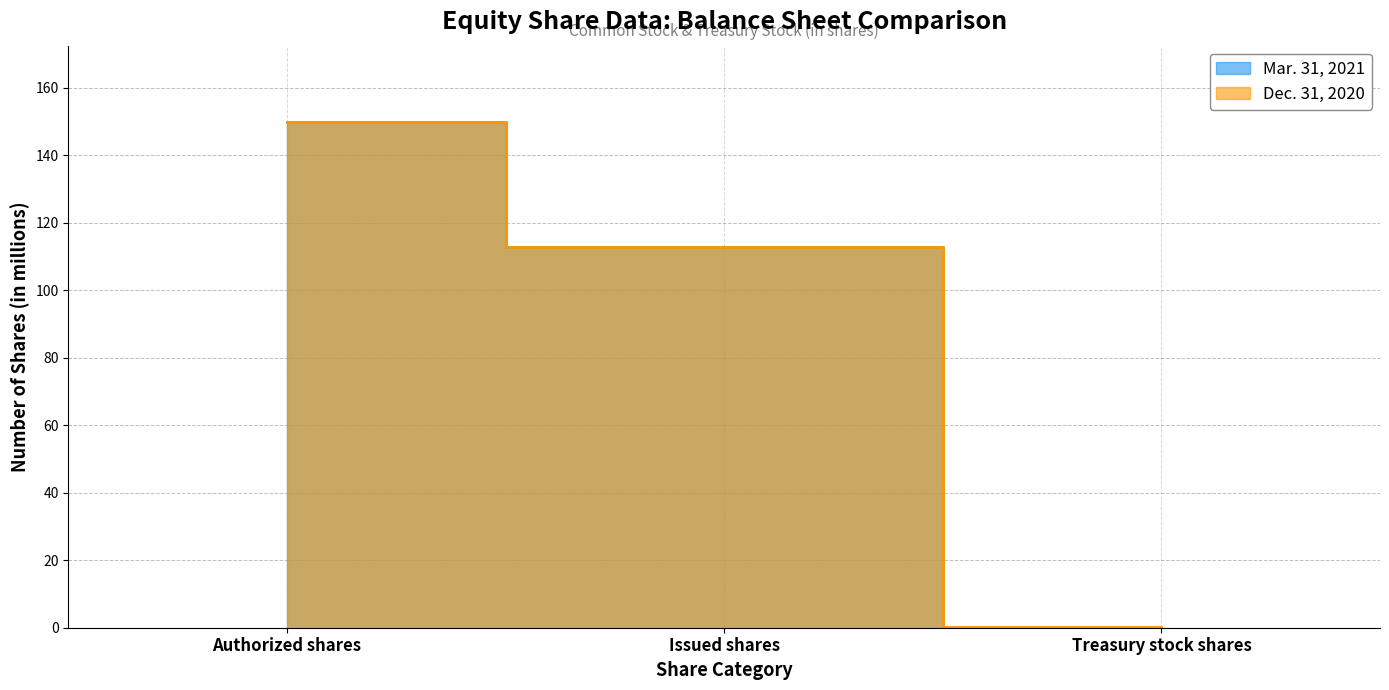

Rank the categories by Dec. 31, 2020 value from lowest to highest.

Treasury stock shares, Issued shares, Authorized shares